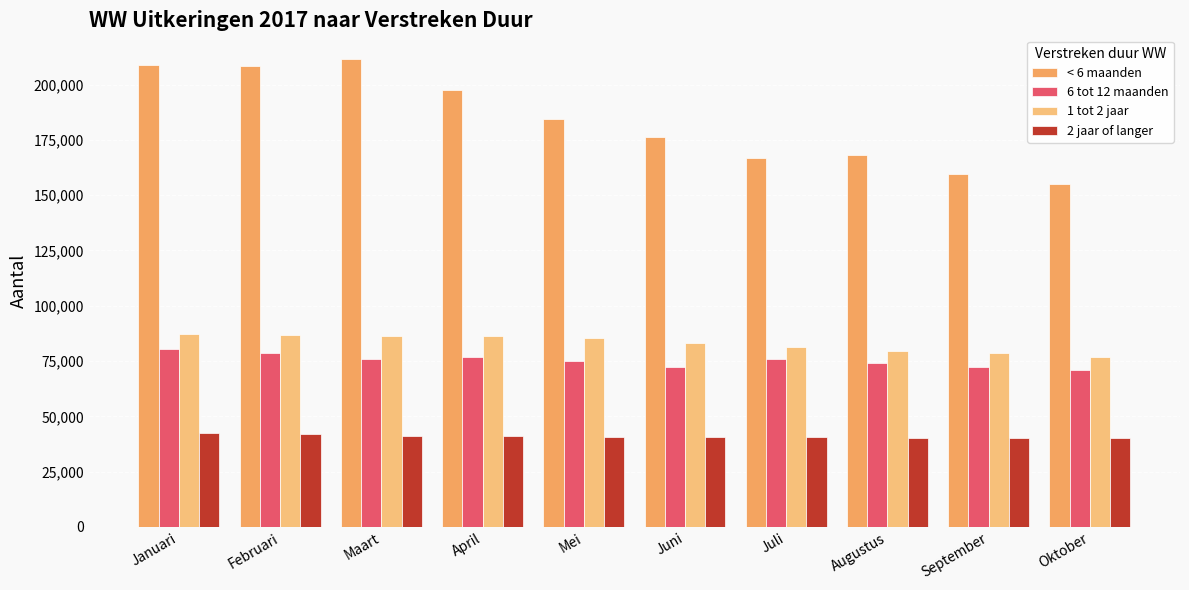

How many distinct data groups are displayed?

4